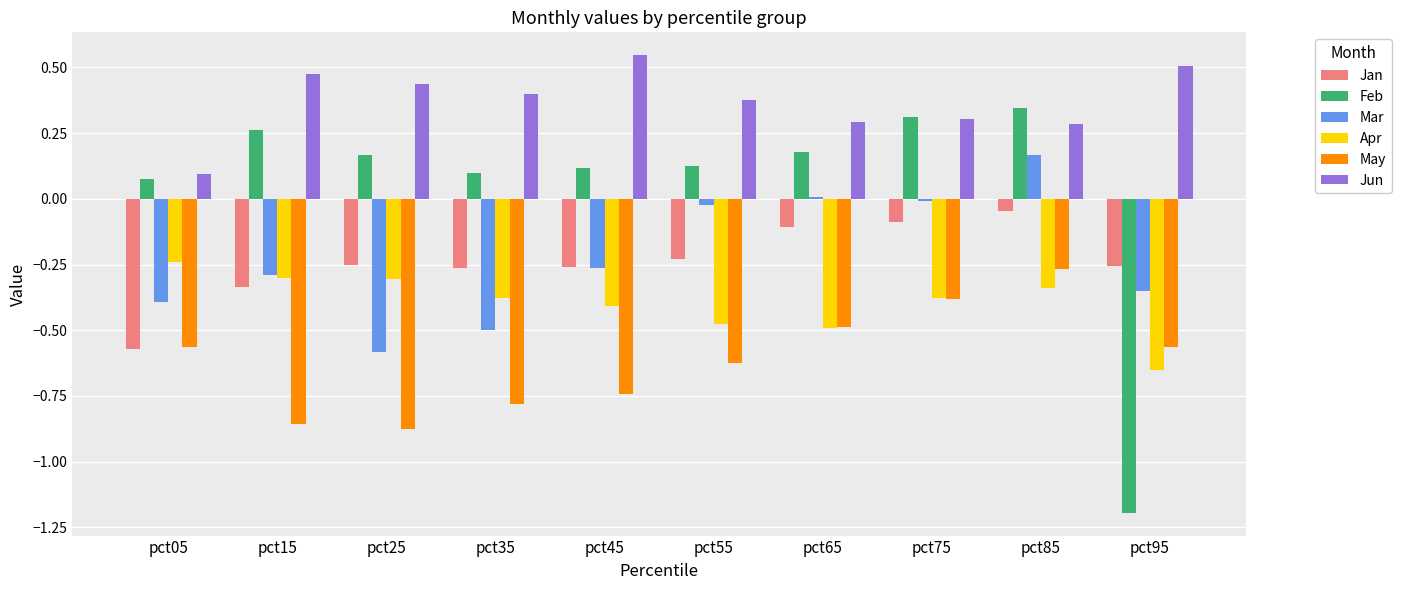

The value of Feb at pct55 is 0.1. True or false?

True